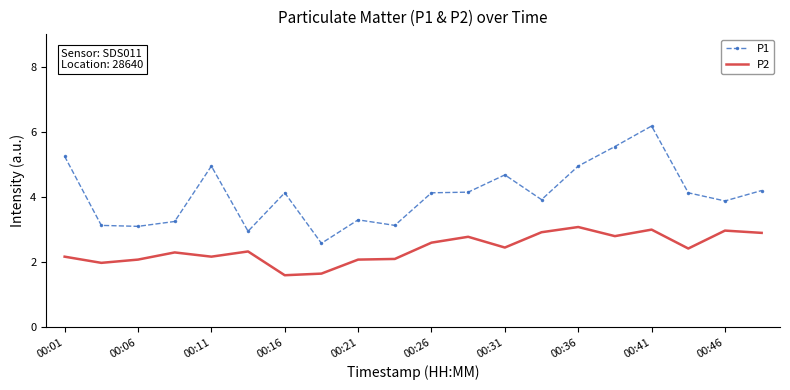

List the series in order of their overall mean, lowest first.

P2, P1